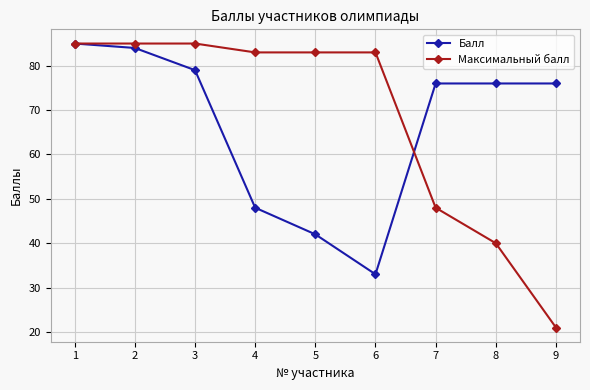

Is it true that Максимальный балл equals 121 at 1?

False